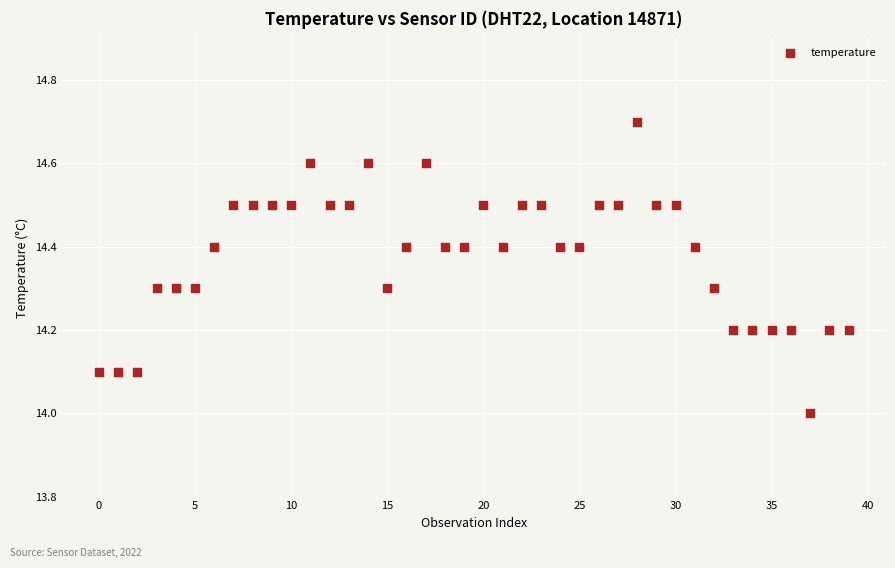

What is the range of Y values (max minus min)?

0.7